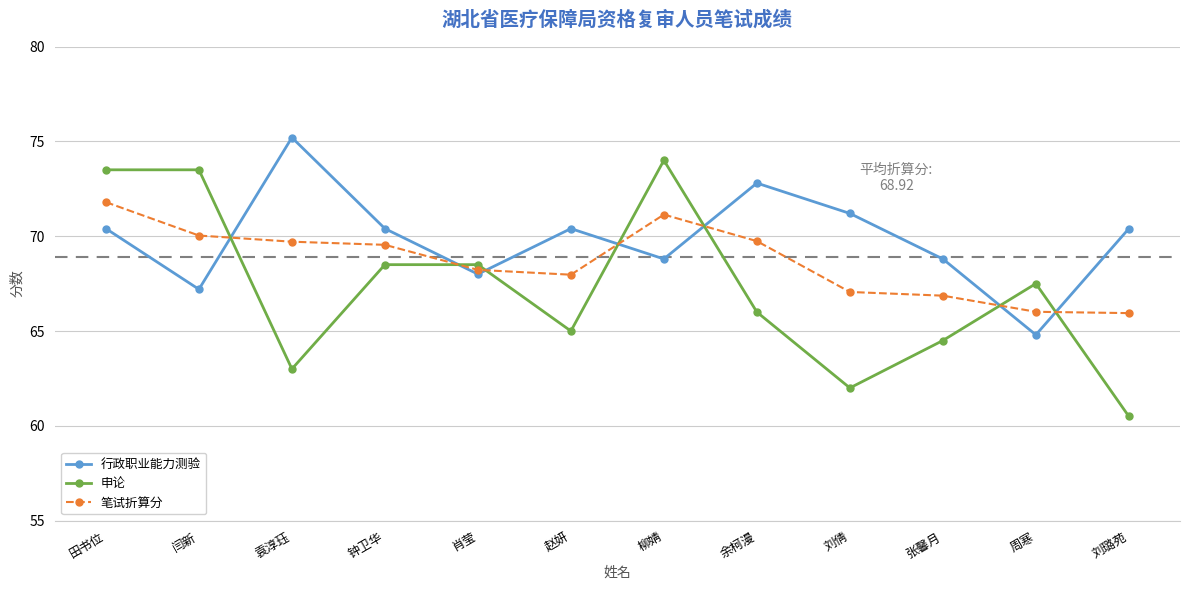

How many categories are shown in the chart?

12